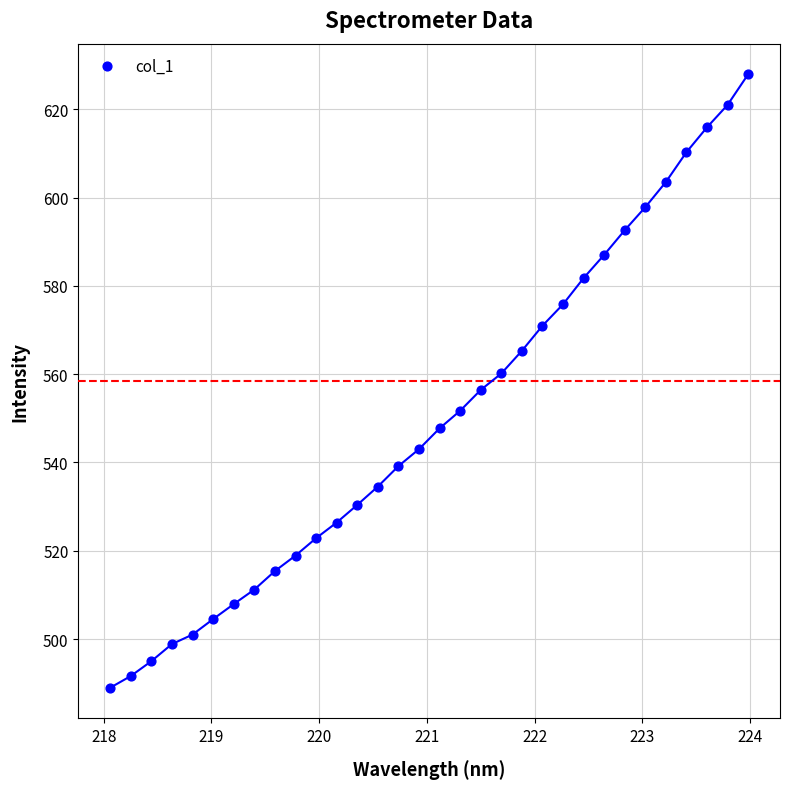

What is the range of Y values (max minus min)?

139.0